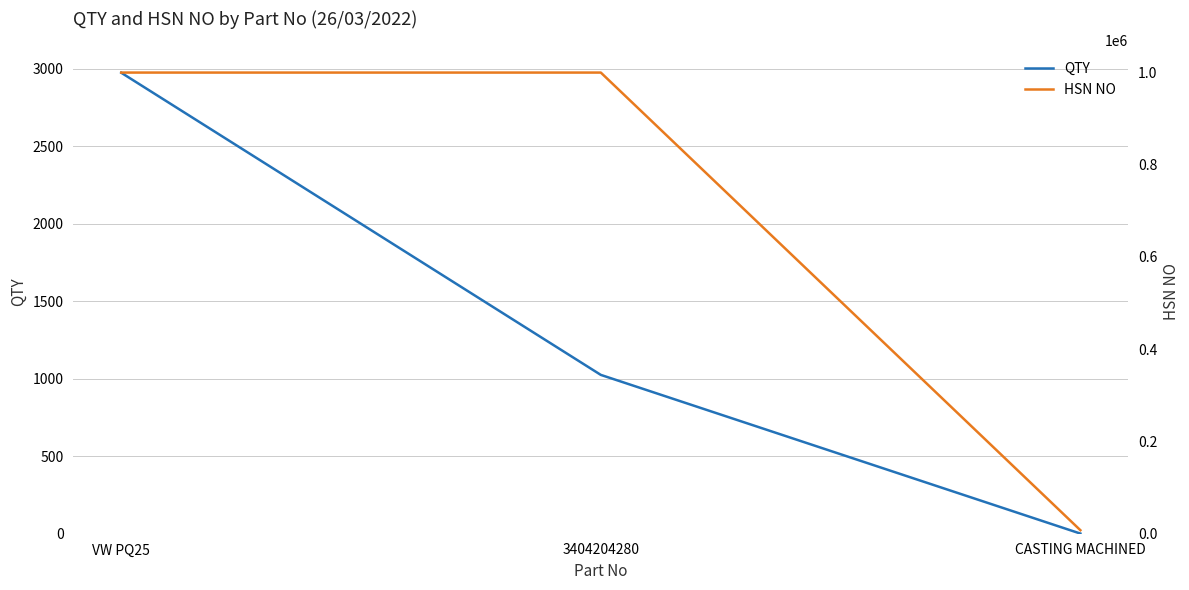

Count the QTY values in the range 1 to 2975.

3